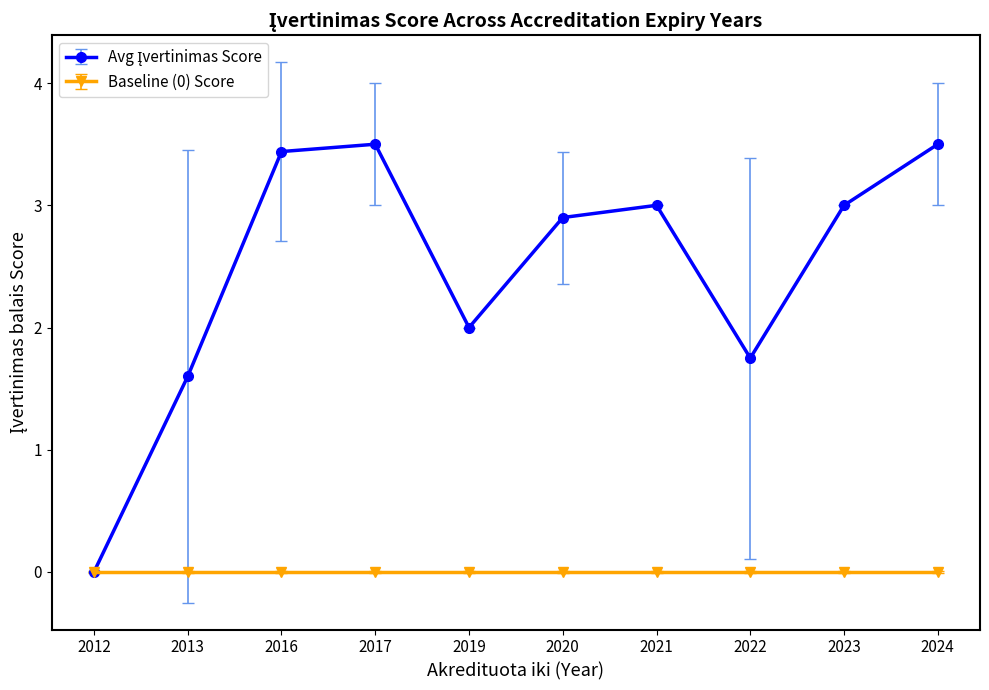

What is the maximum value shown in the chart?

3.5